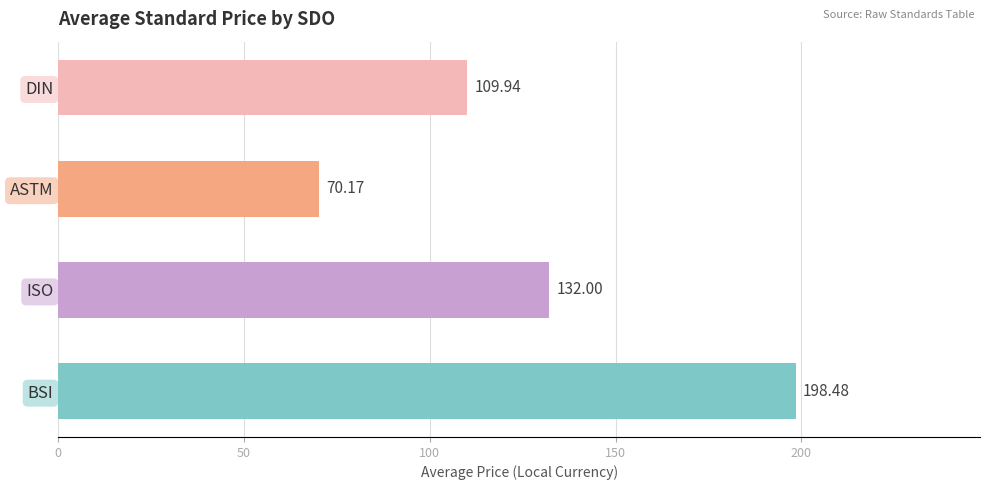

Between BSI and DIN, which is larger?

BSI